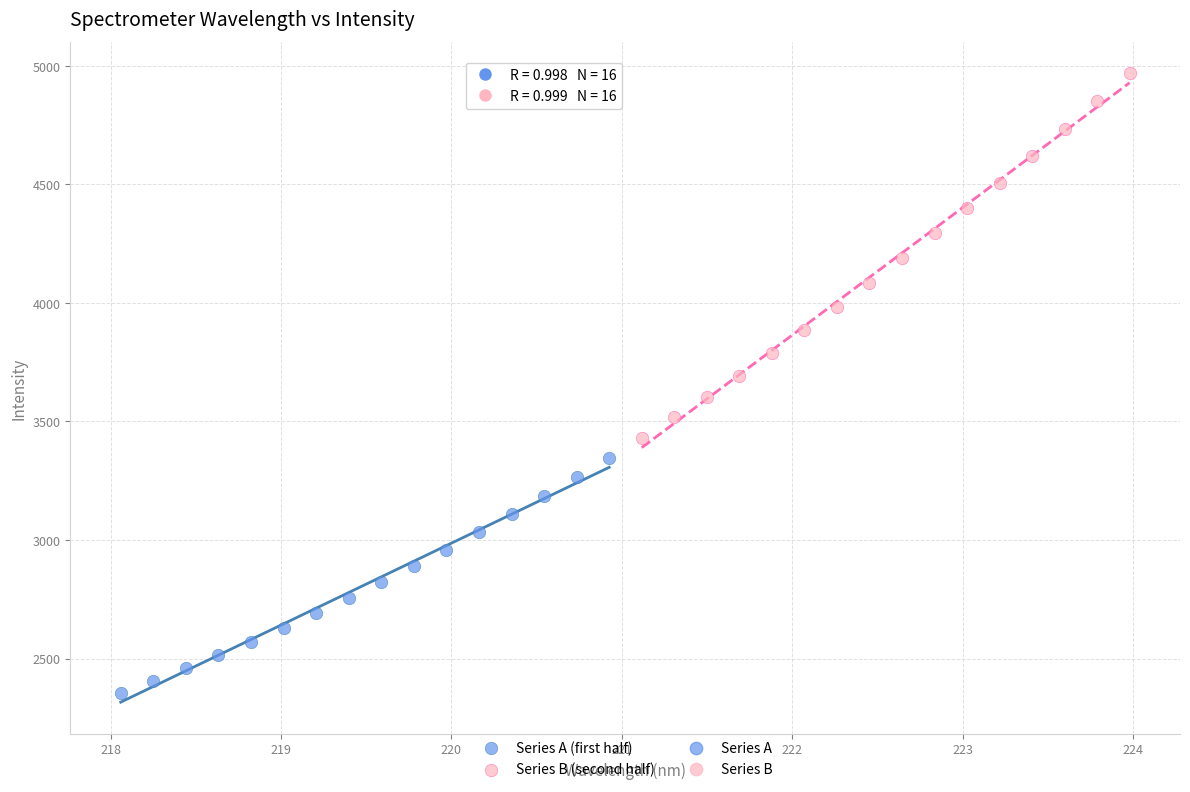

Which series contains the lowest Y value?

Series A (first half)